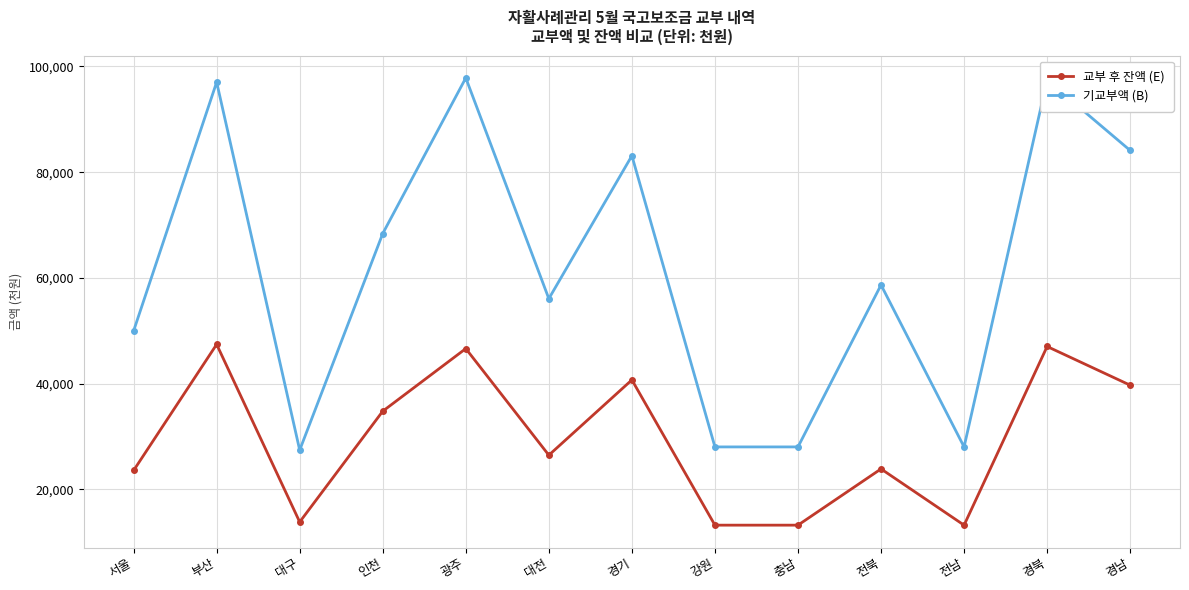

What is the difference between the 기교부액 (B) values at 인천 and 강원?

40357